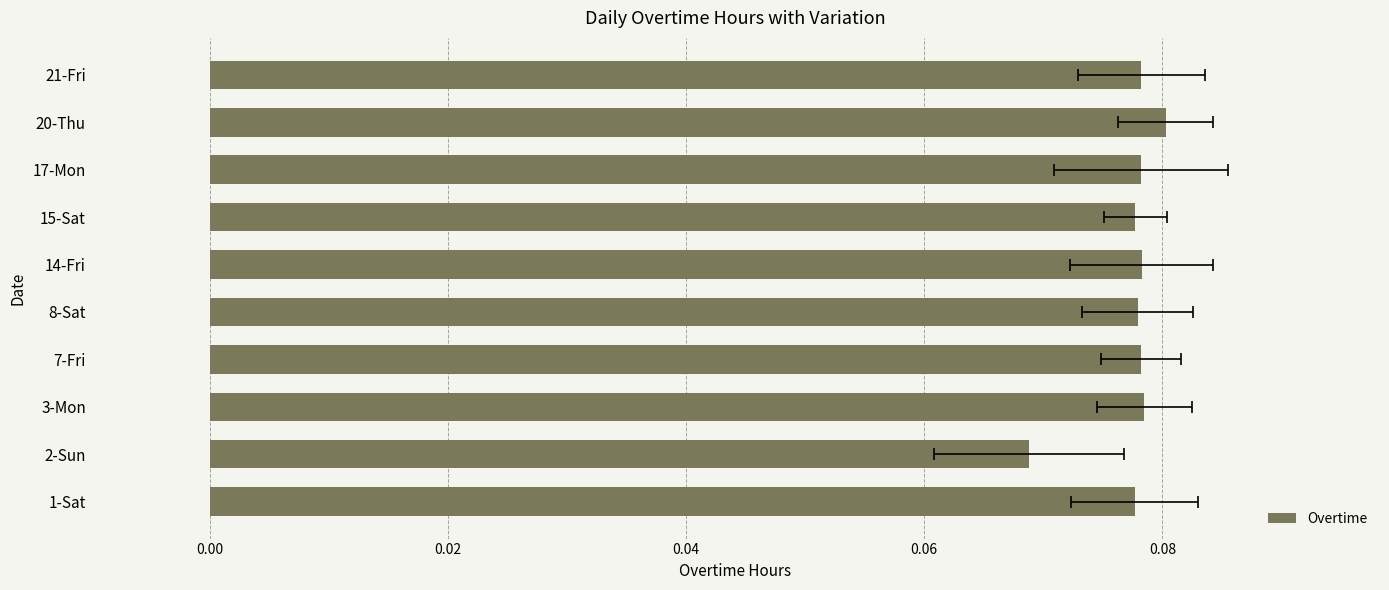

True or false: the data shows 0.1 at 14-Fri.

True